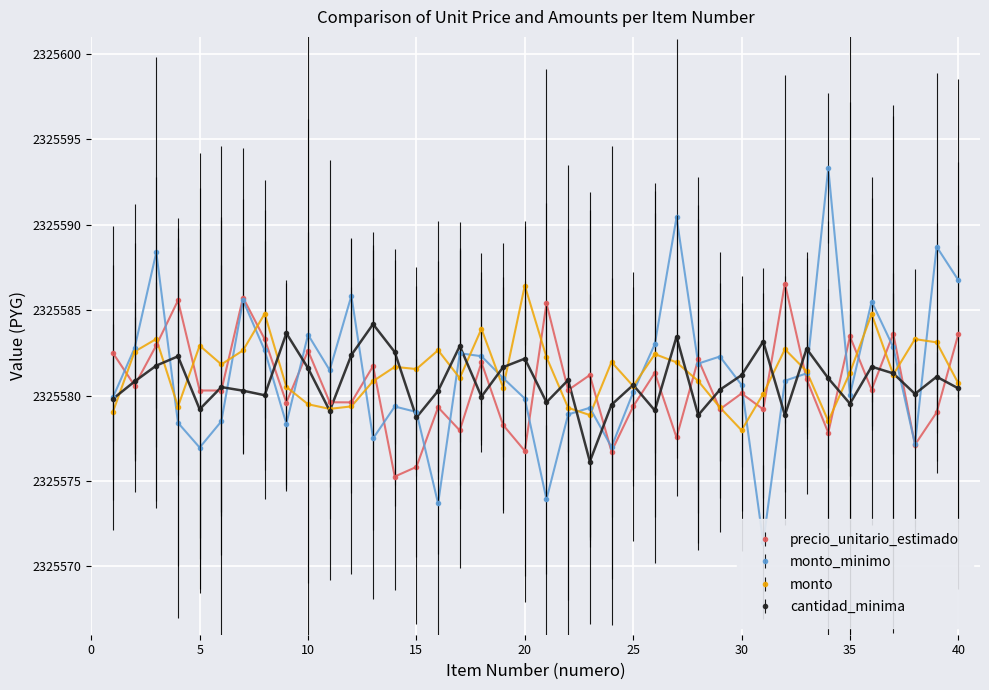

What is the difference between the maximum and minimum values in the monto series?

8.5